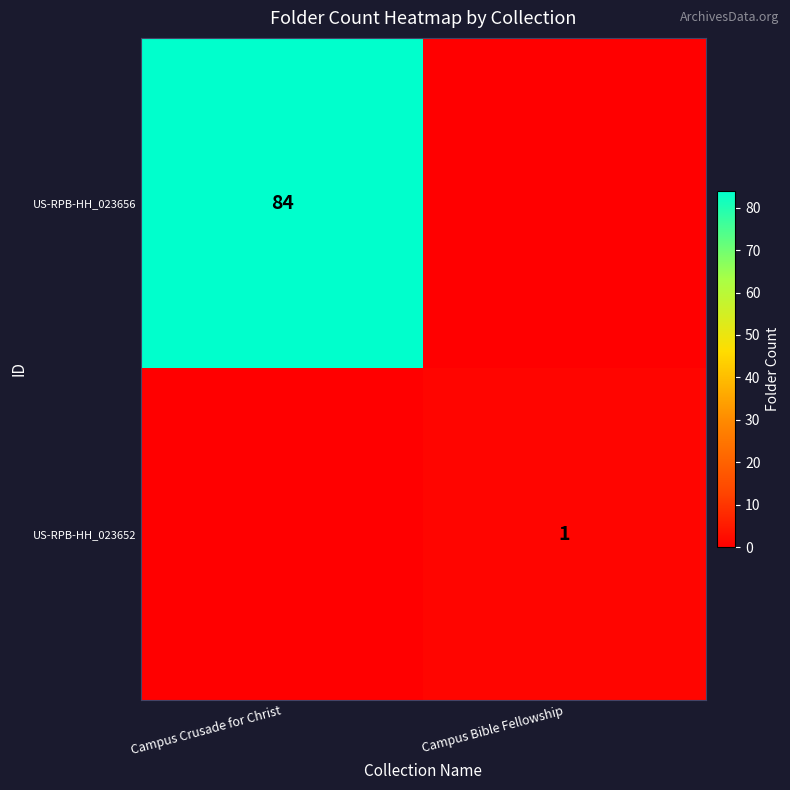

The value of row_1 at Campus Crusade for Christ is 0. True or false?

False